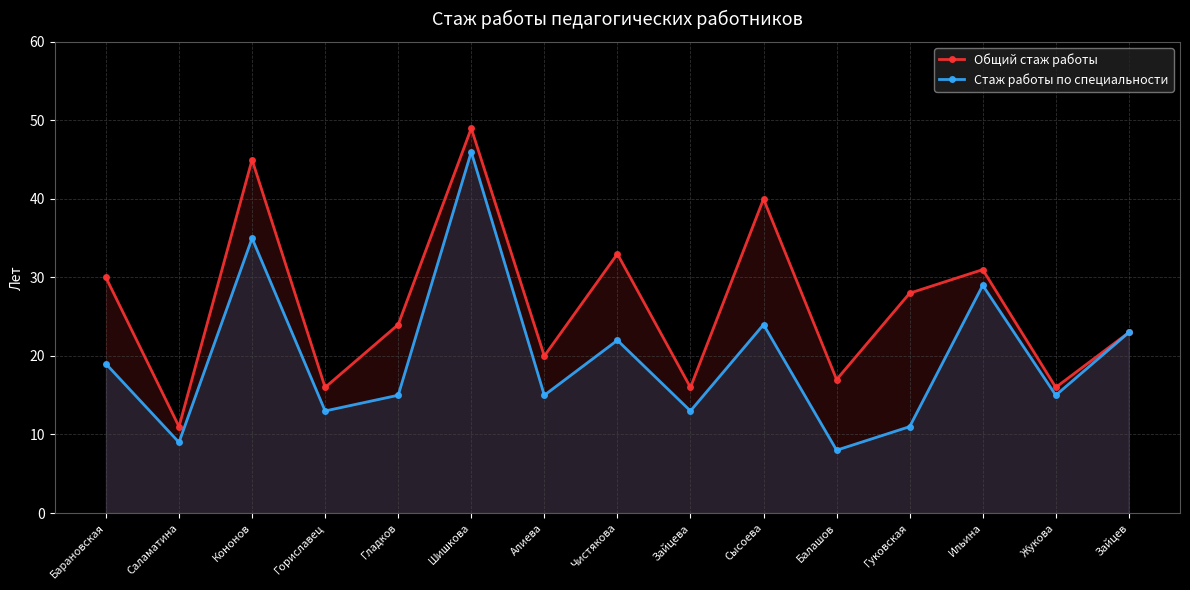

What is the spread (max minus min) of values at Зайцева?

3